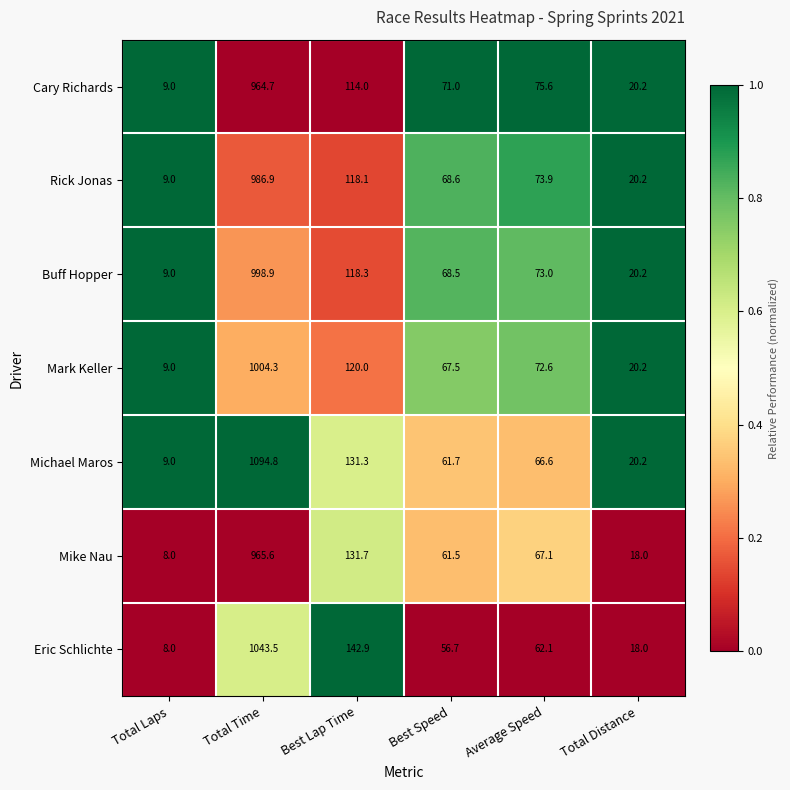

How many data points does each series have?

6